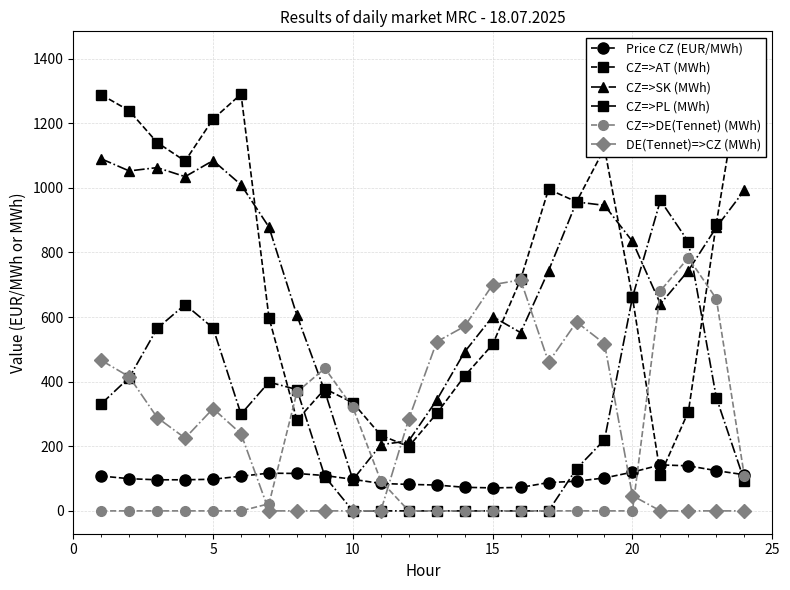

At how many categories does at least one series exceed 555?

19